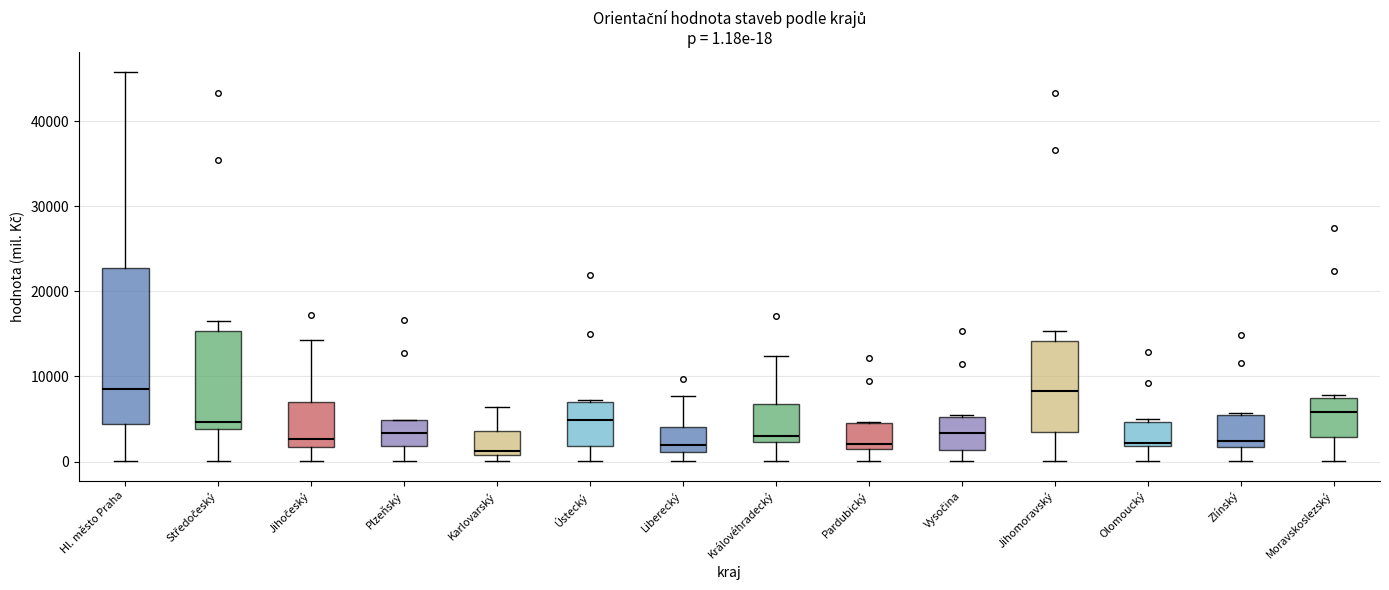

Comparing the boxes themselves (not the whiskers), which one is the tallest?

Hl. město Praha